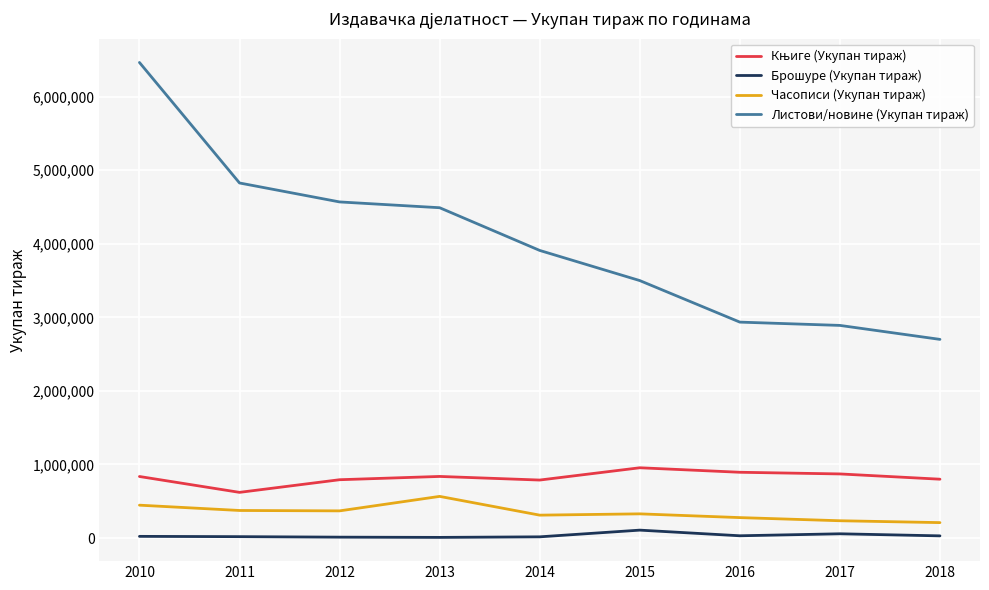

What is the maximum value shown in the chart?

6463122